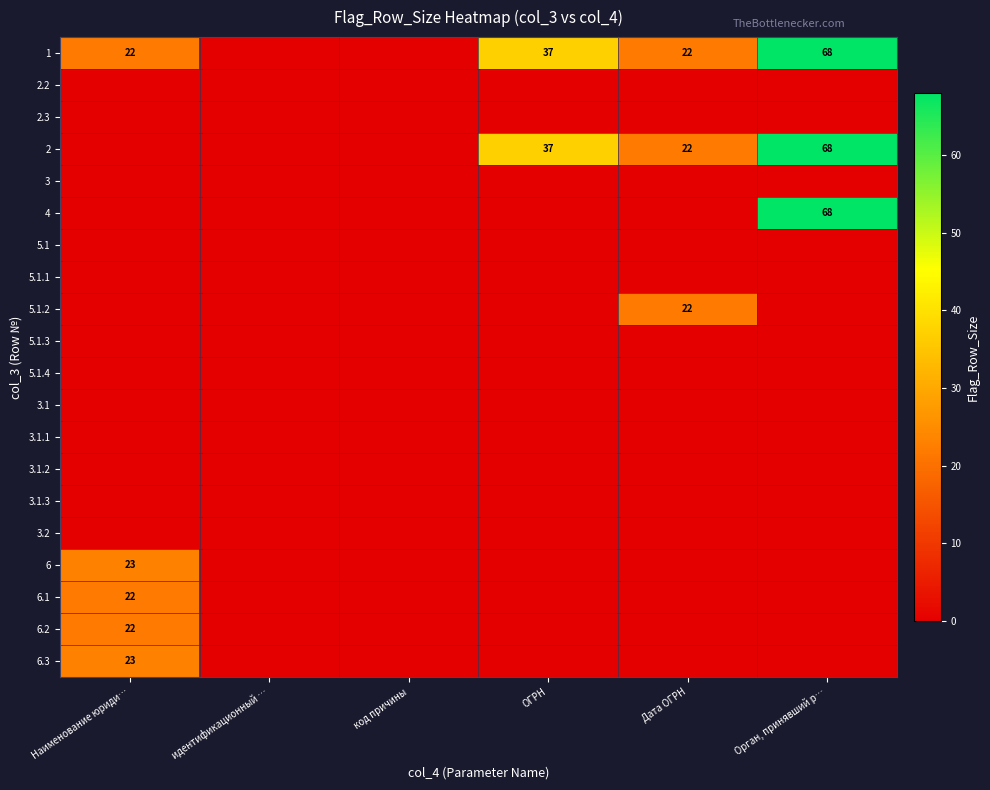

The value of 2 at ОГРН is 37. True or false?

True